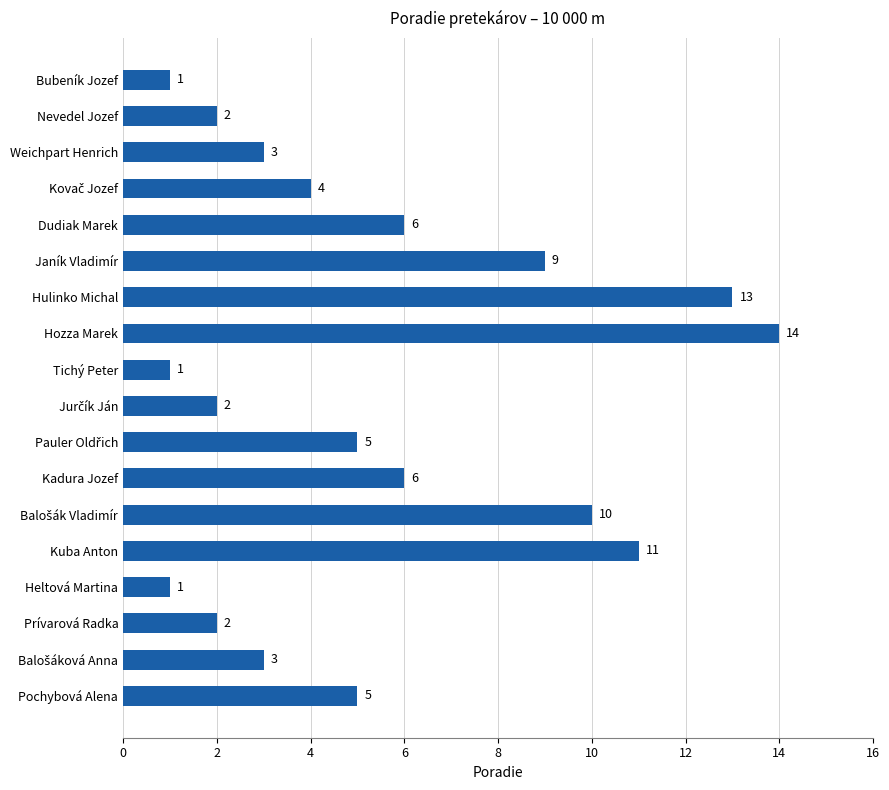

What is the change in value from Dudiak Marek to Janík Vladimír?

+3